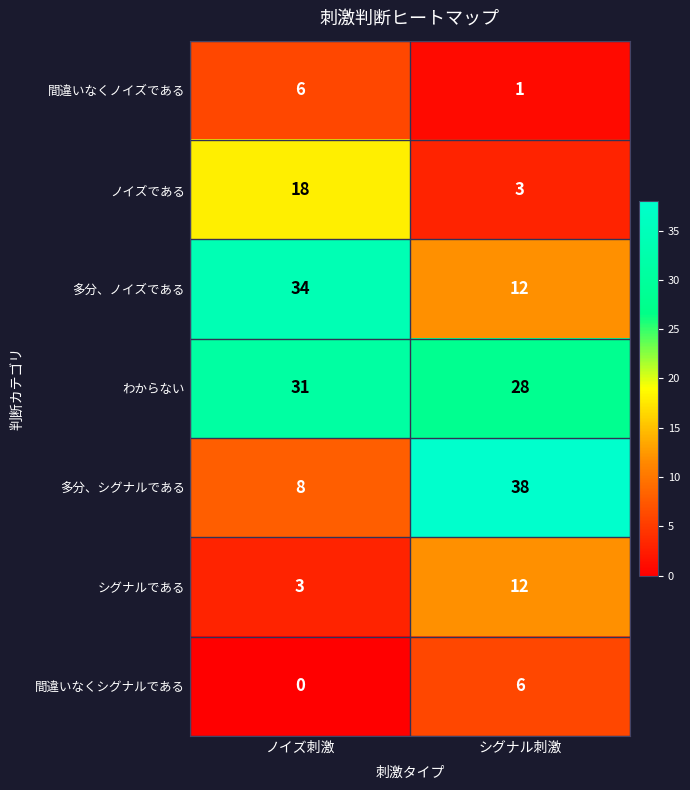

Rank the categories by 多分、シグナルである value from lowest to highest.

ノイズ刺激, シグナル刺激